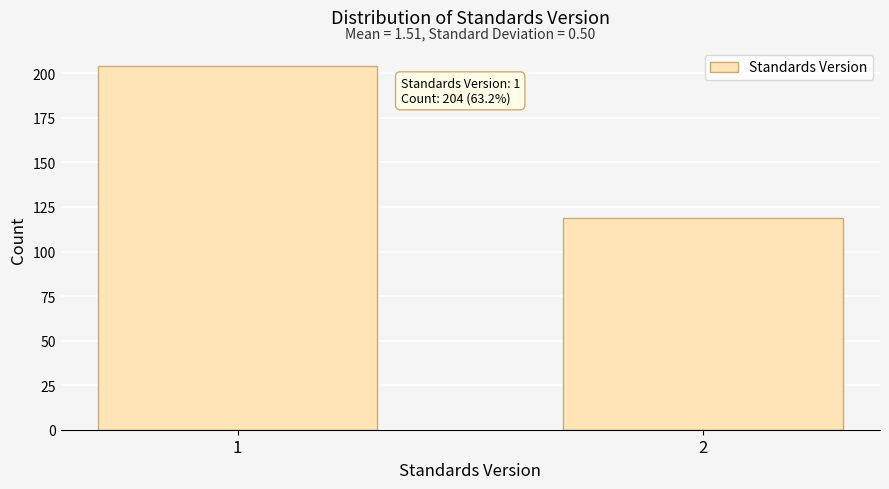

Reading right to left, list all the values displayed in this chart.

2=119	1=204